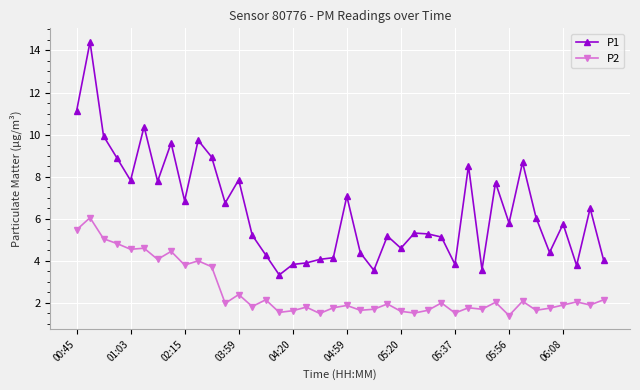

What is the value of the P1 point at the 16th from the left?

3.3